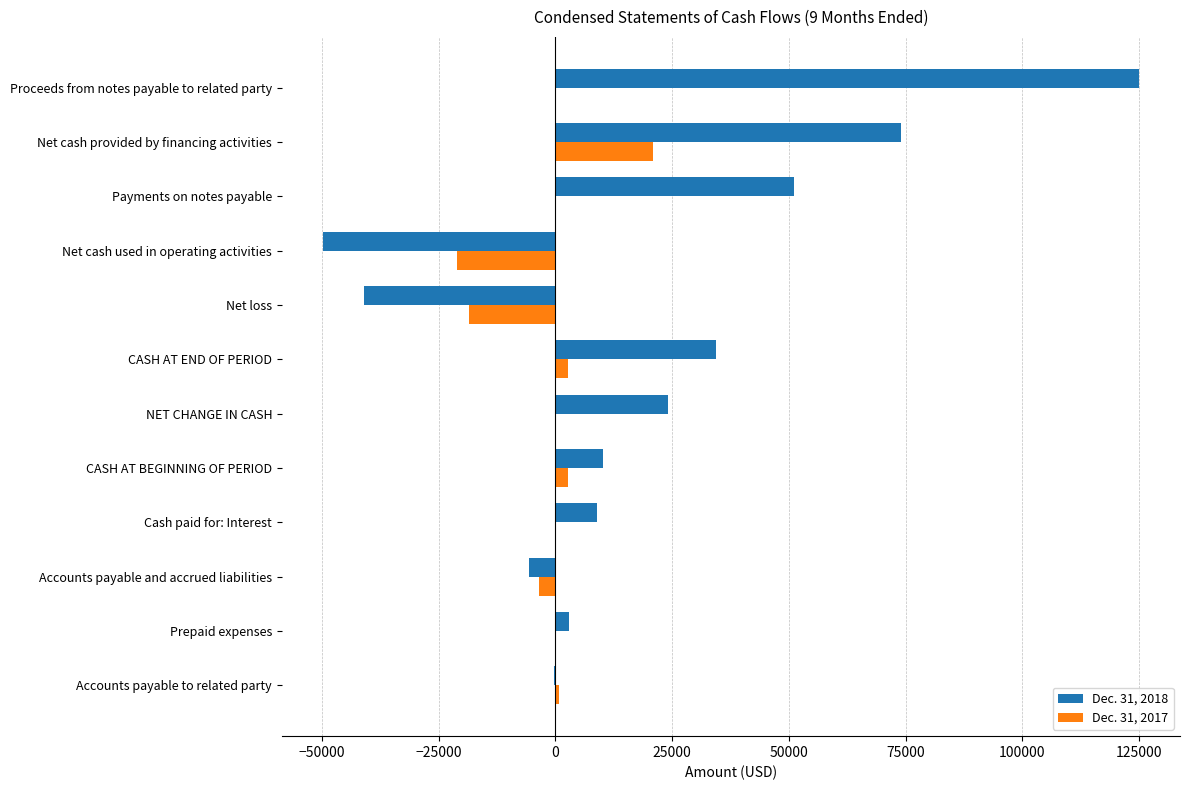

The value of Dec. 31, 2017 at Payments on notes payable is 17375. True or false?

False